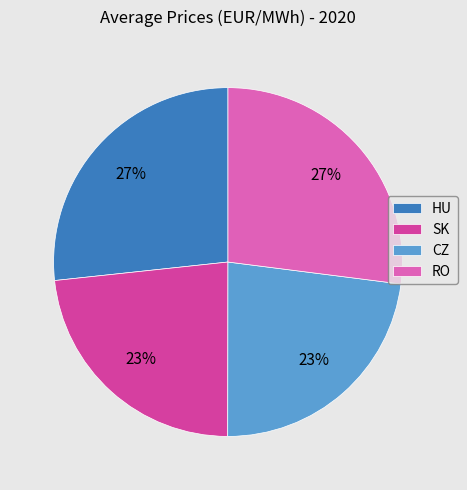

How many segments does this pie chart have?

4